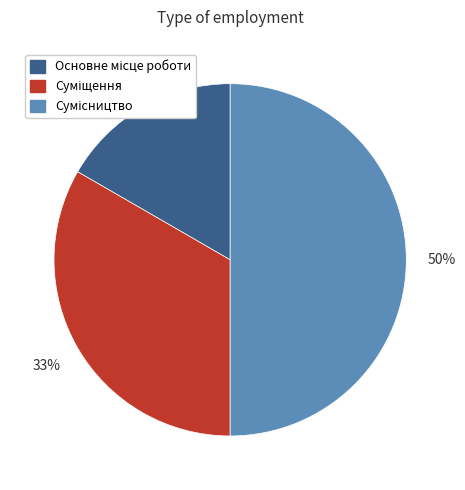

To the nearest percent, what is the average slice percentage?

33%